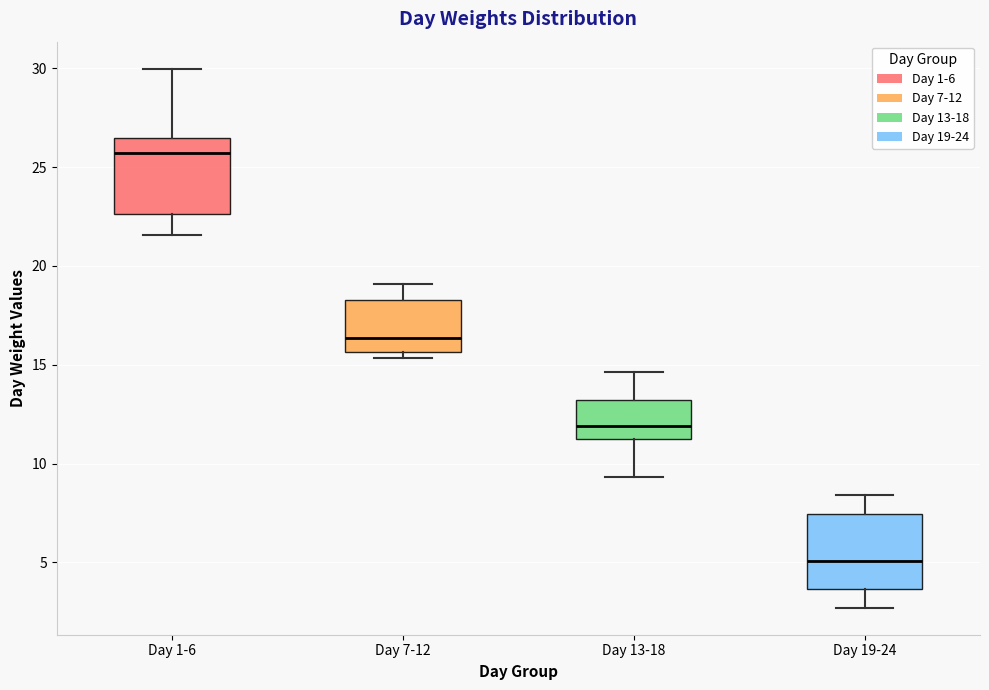

Where does the median line of the box for Day 7-12 sit on the y-axis? The values are not printed on the chart, so give them approximately, as read against the axis.

16.5